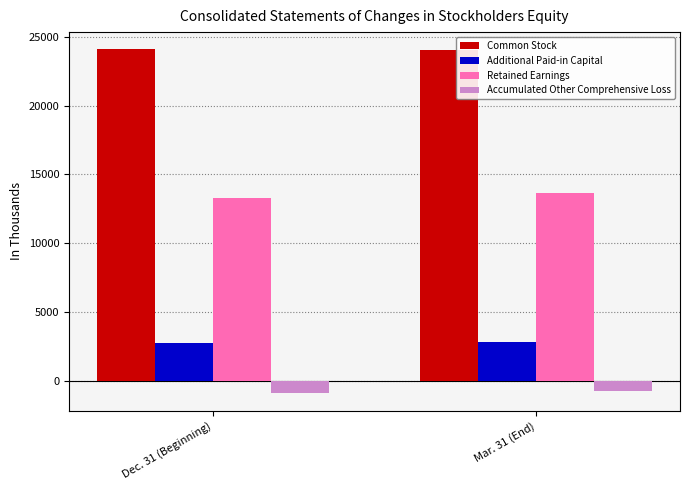

What is the greatest value displayed?

24089